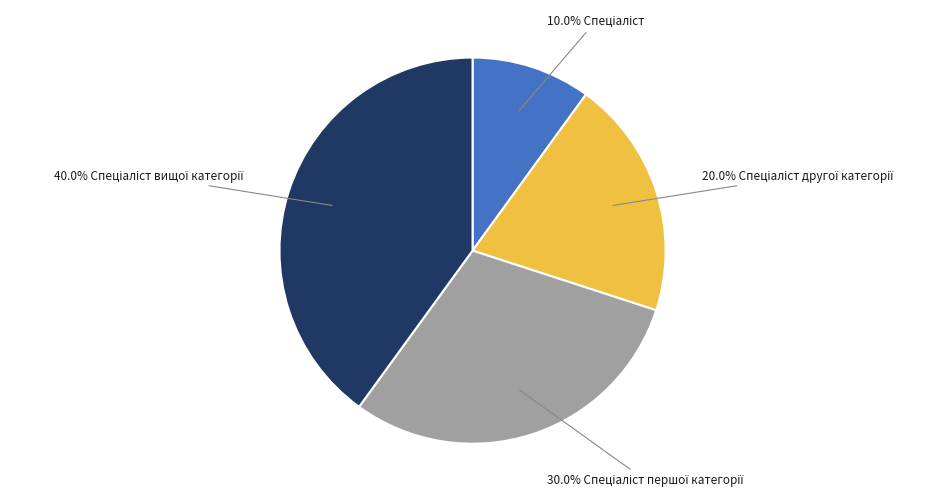

Is there a majority slice in this chart?

No